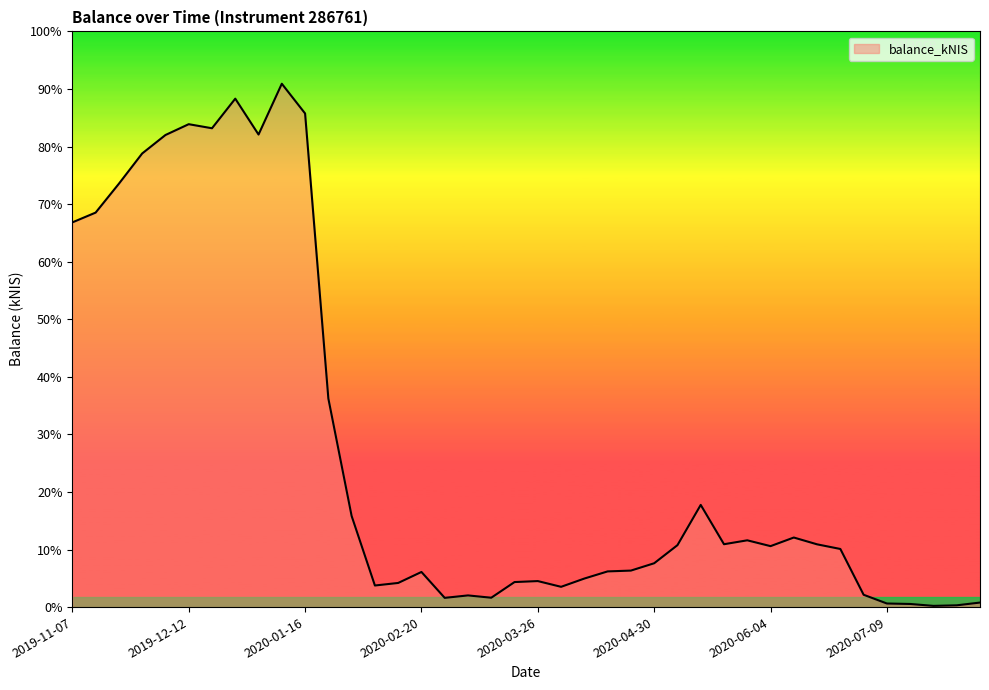

List the labels in order of value, smallest first.

2020-07-23, 2020-07-29, 2020-07-16, 2020-07-09, 2020-08-06, 2020-02-27, 2020-03-12, 2020-03-05, 2020-07-02, 2020-04-02, 2020-02-06, 2020-02-13, 2020-03-19, 2020-03-26, 2020-04-07, 2020-02-20, 2020-04-16, 2020-04-23, 2020-04-30, 2020-06-25, 2020-06-04, 2020-05-07, 2020-06-18, 2020-05-21, 2020-05-27, 2020-06-11, 2020-01-30, 2020-05-14, 2020-01-23, 2019-11-07, 2019-11-14, 2019-11-21, 2019-11-28, 2019-12-05, 2020-01-02, 2019-12-19, 2019-12-12, 2020-01-16, 2019-12-26, 2020-01-09